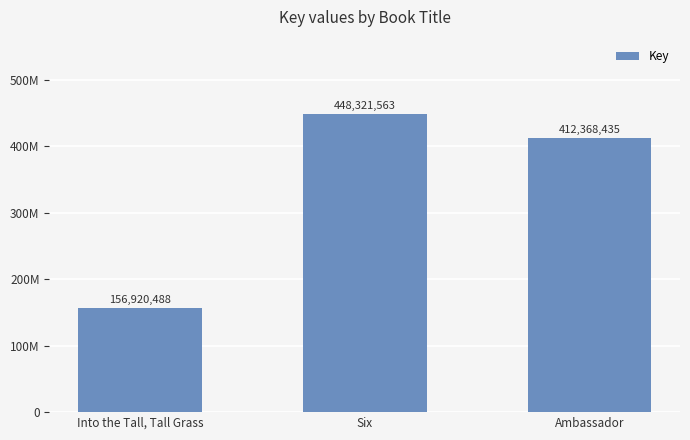

Are the bars horizontal?

No